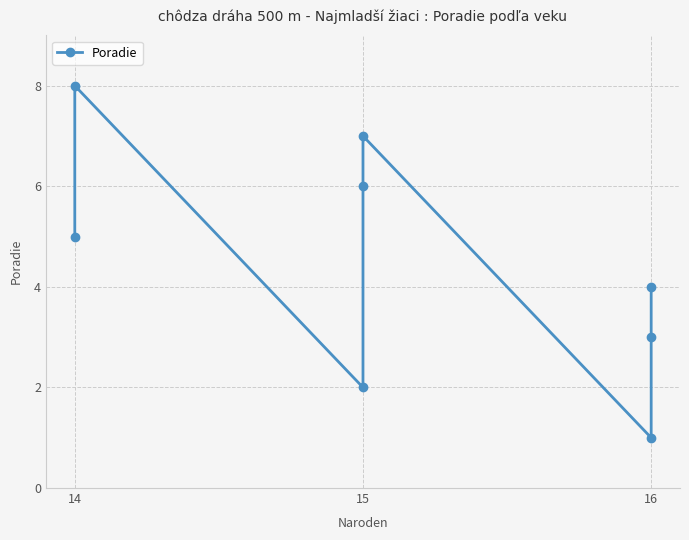

Count the number of categories in the chart.

8